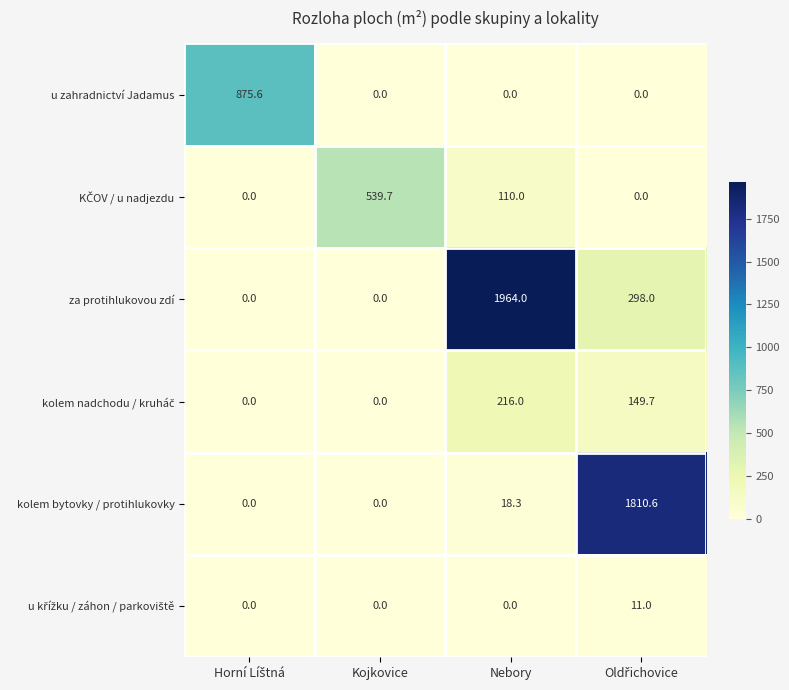

True or false: za protihlukovou zdí has a value of 0.0 at Kojkovice.

True